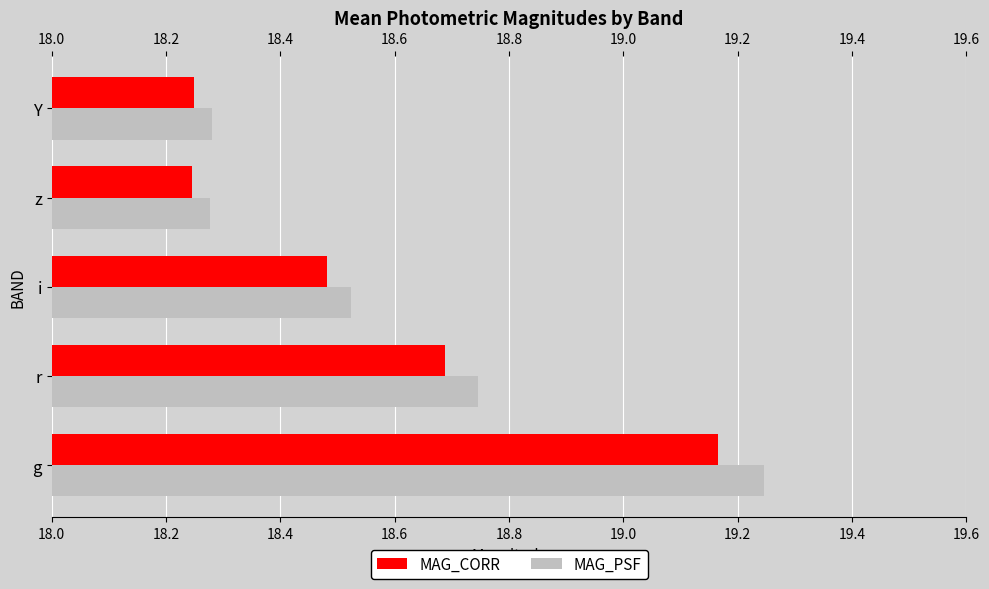

Between r and i, which series saw the biggest shift?

MAG_PSF